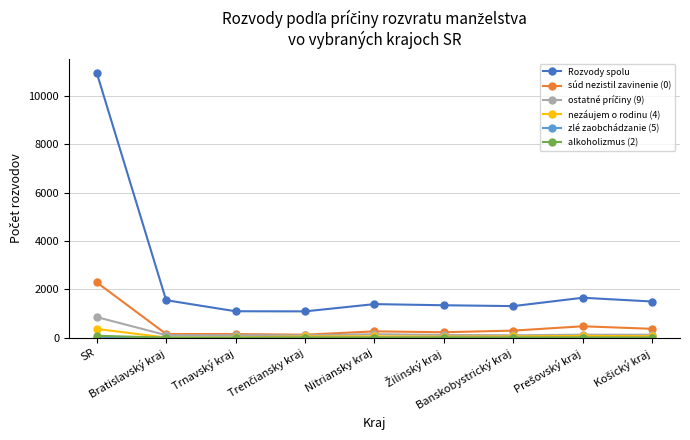

Which series has the largest range (max minus min)?

Rozvody spolu